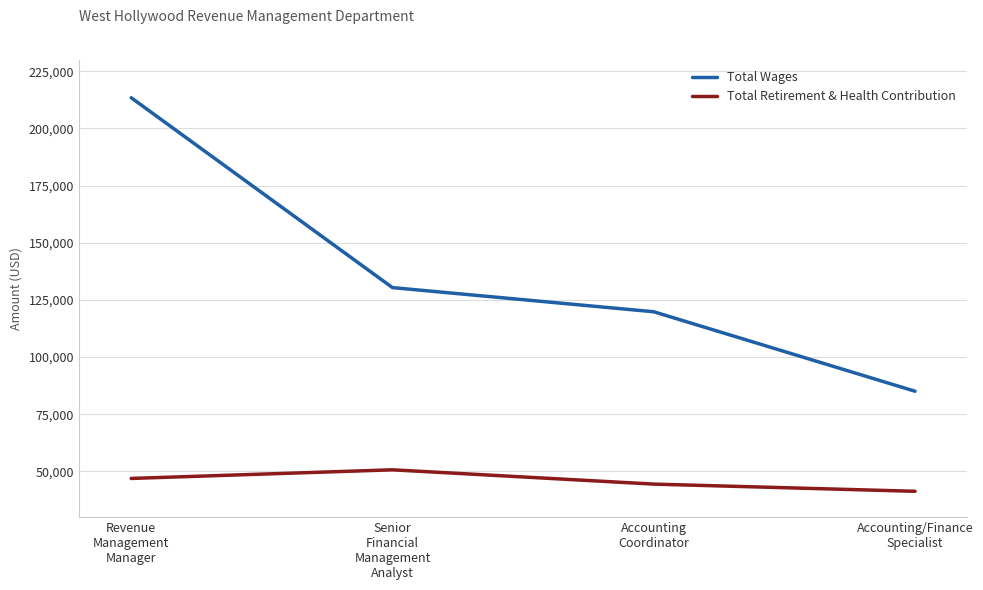

Which series changed the most between Revenue
Management
Manager and Accounting/Finance
Specialist?

Total Wages